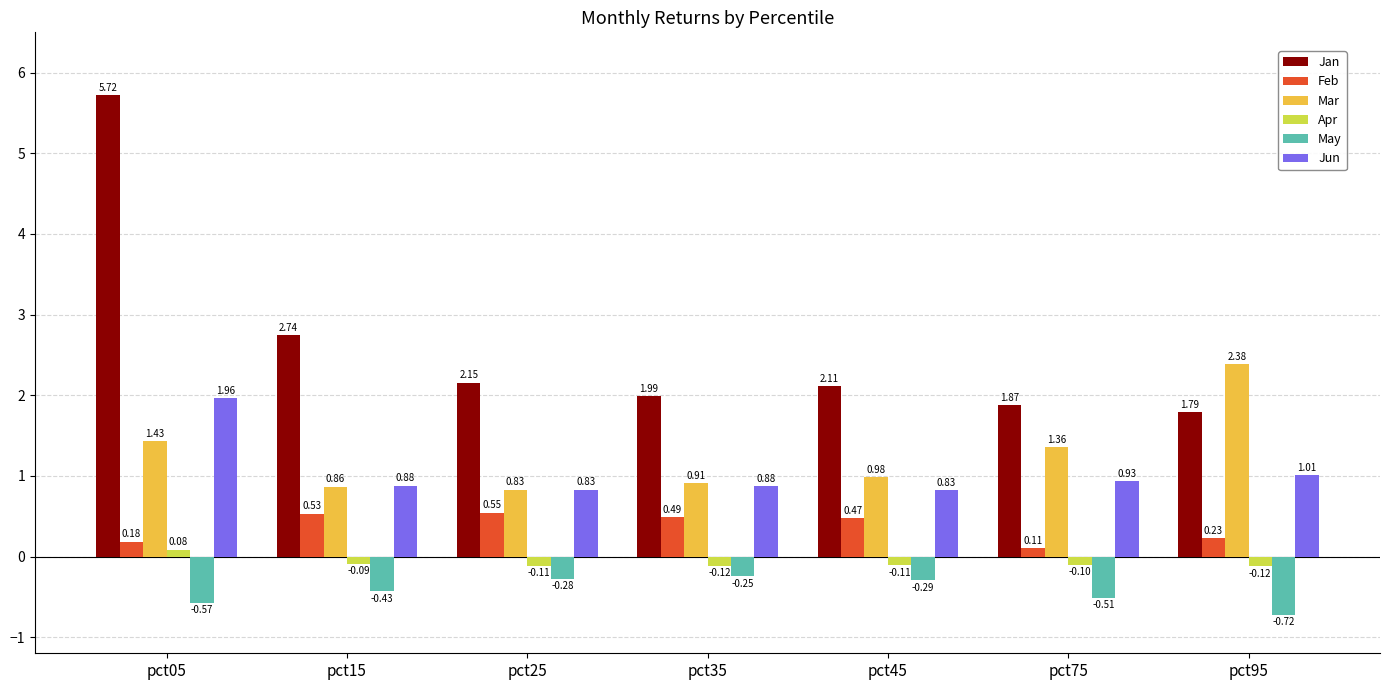

What is the difference between the highest and lowest values at pct05?

6.3